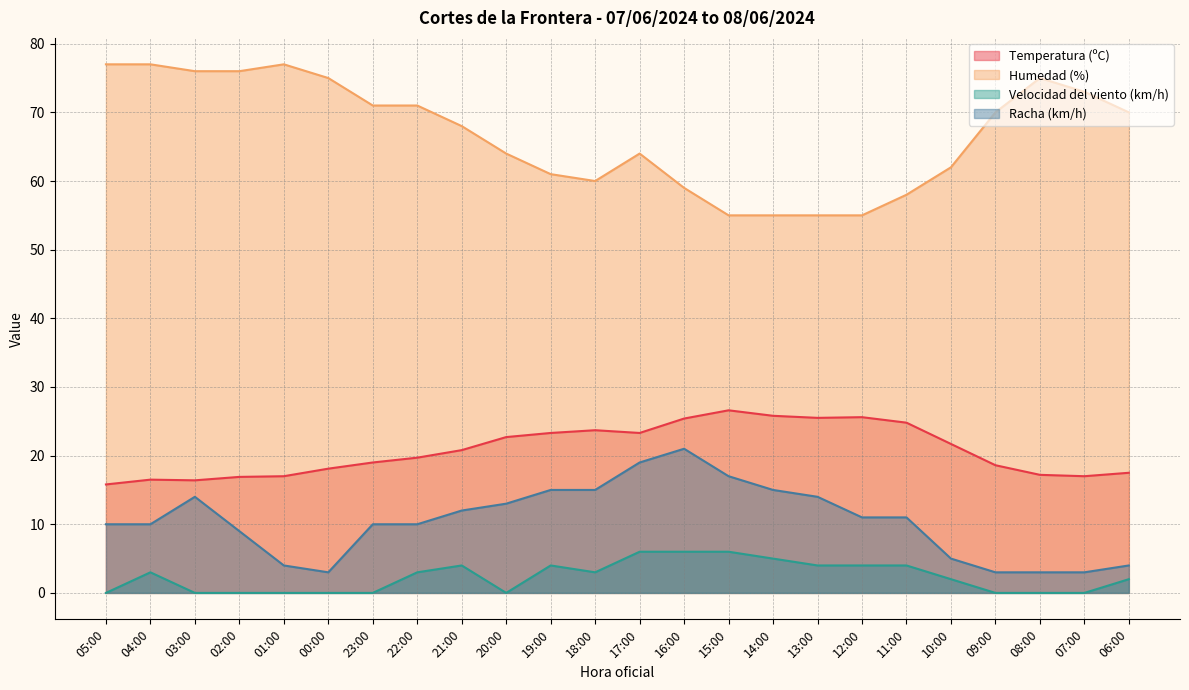

At which label does Humedad (%) first exceed 70?

05:00